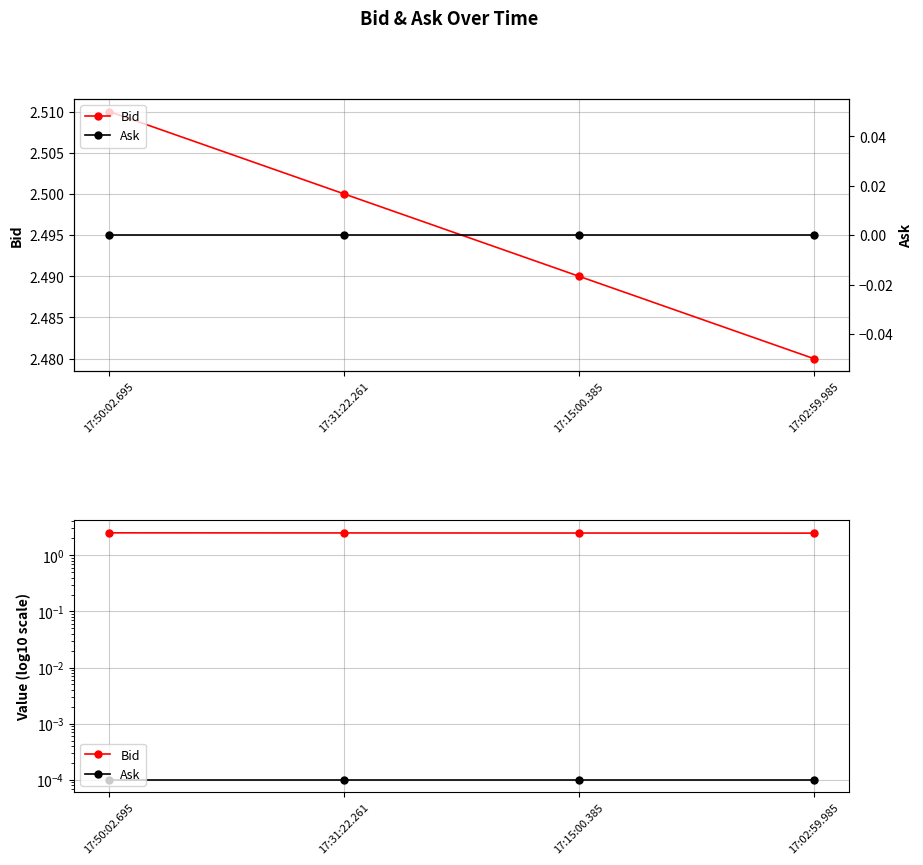

Is it true that Ask equals 0.0 at 17:50:02.695?

True